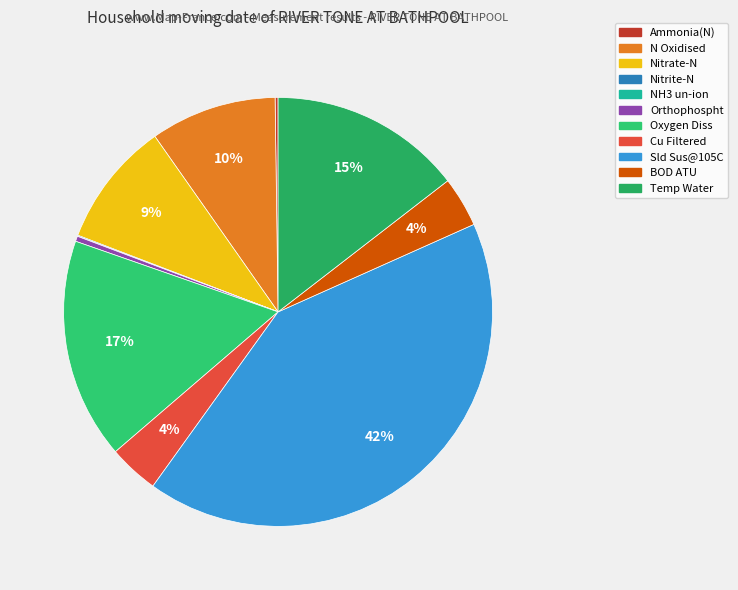

Does any single category account for the majority?

No